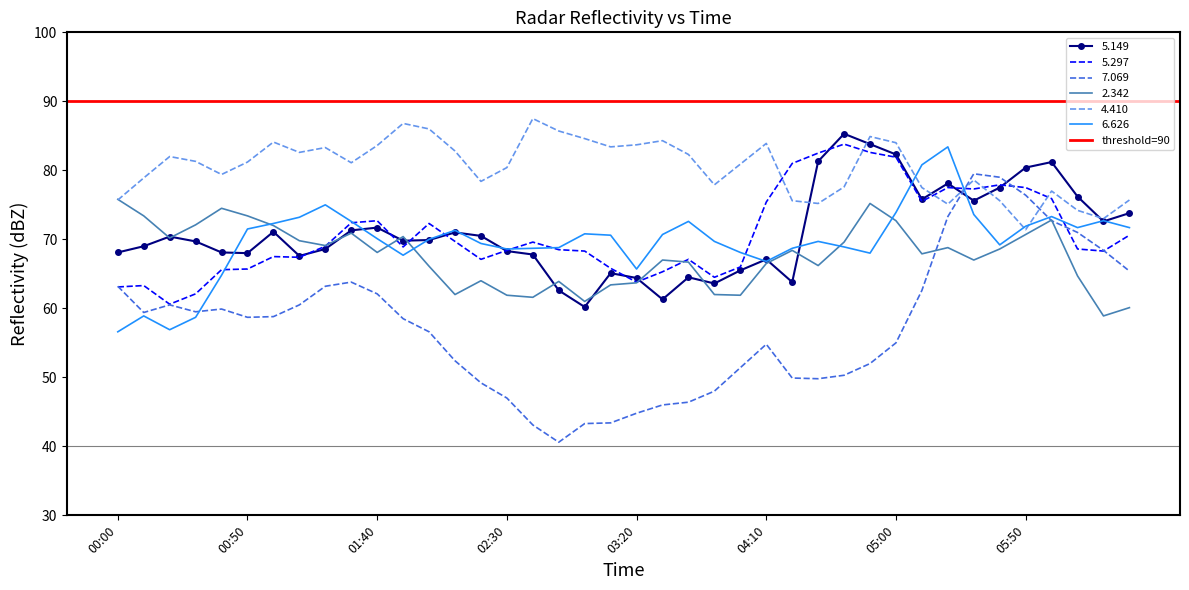

What is the total value across all series at 2006/08/11 03:30?

394.6